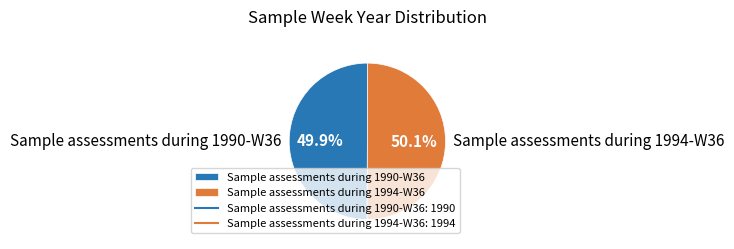

Does any single category account for the majority?

Yes